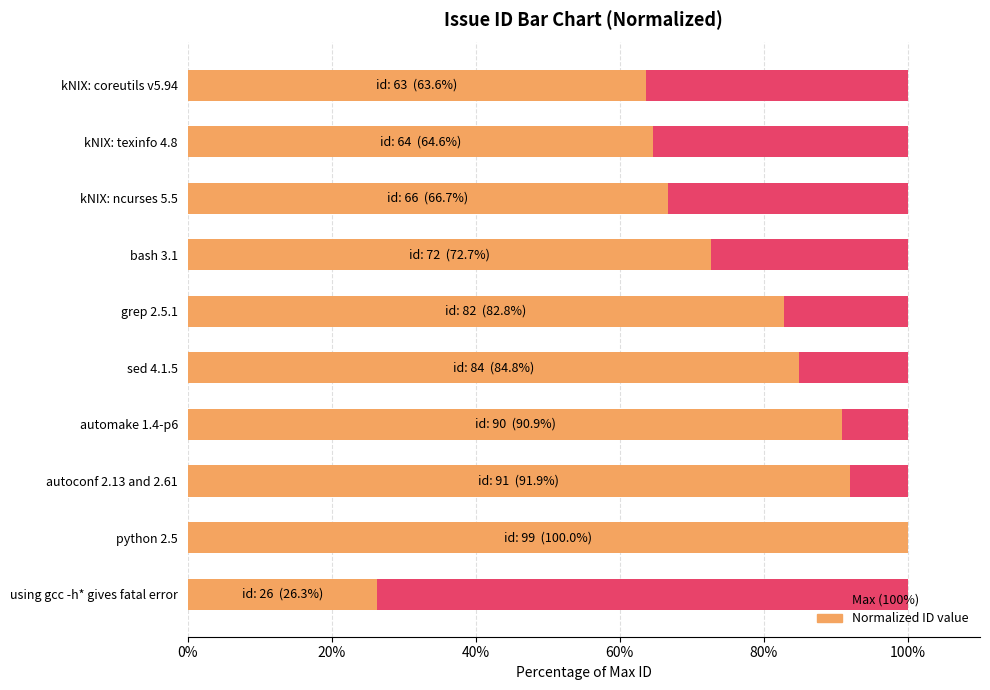

Is it true that Max ID (100%) equals 0.1 at 7?

False